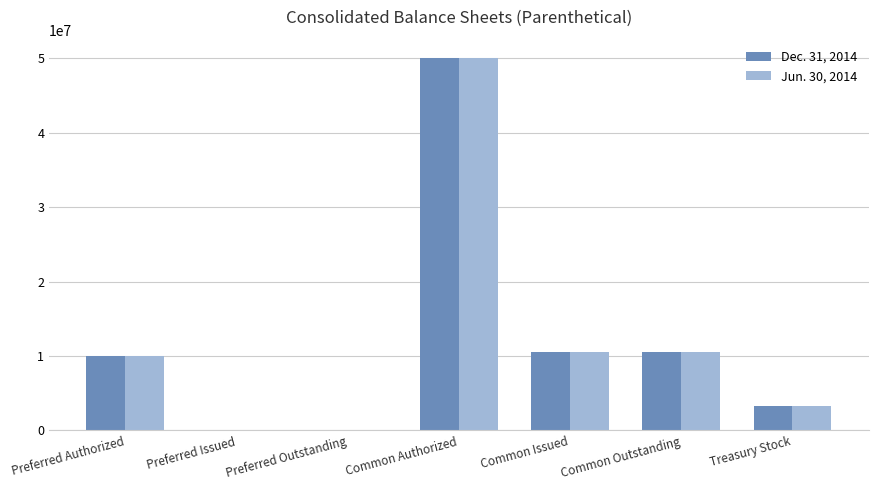

True or false: Dec. 31, 2014 has a value of 71572659 at Common Authorized.

False